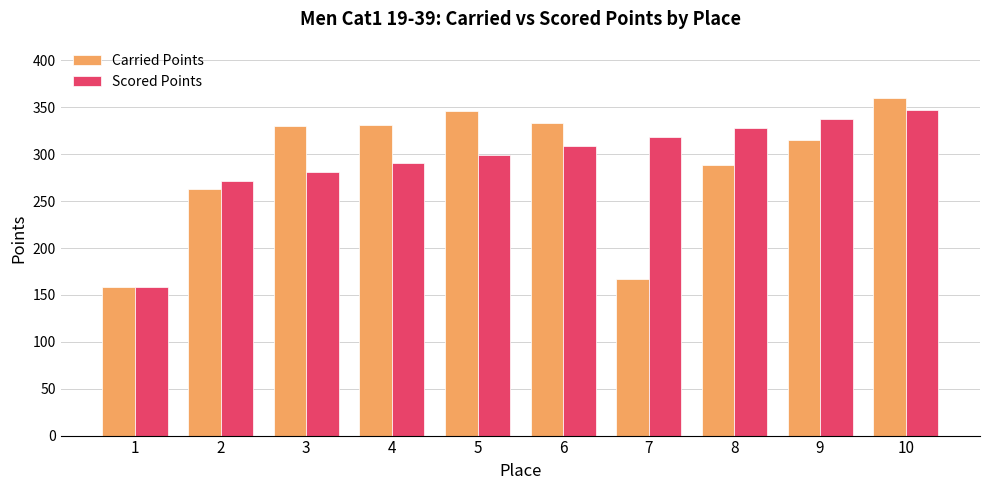

Read the Scored Points value at 9.

337.4